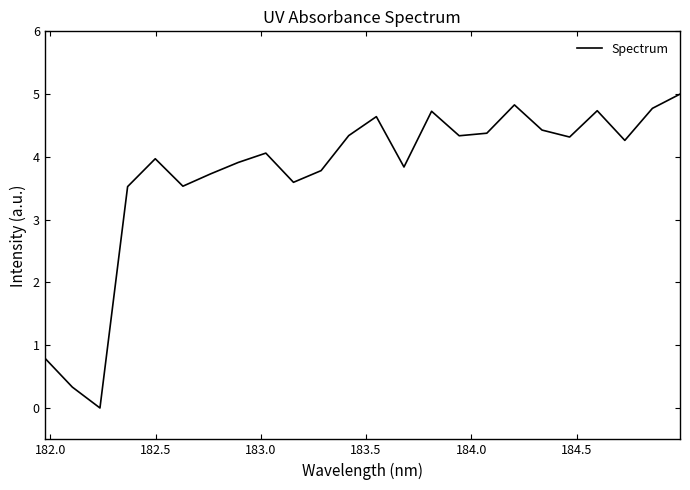

Does the chart have visible grid lines?

No